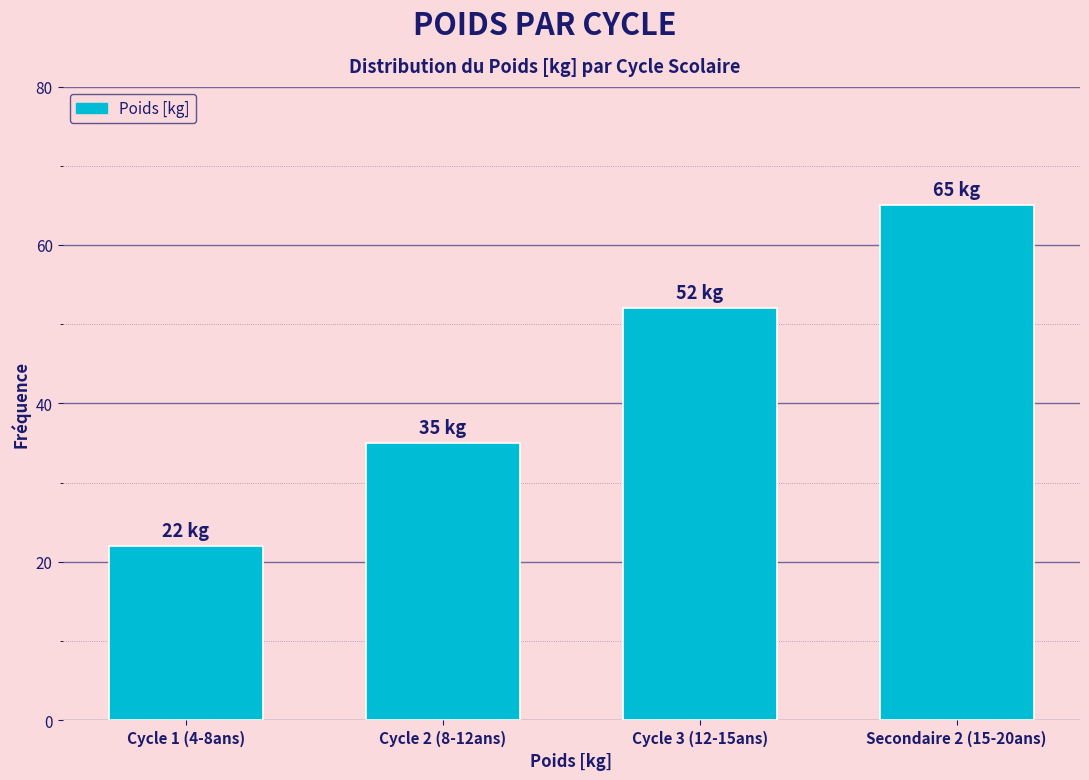

Reading left to right, transcribe all the data shown in this chart.

22	35	52	65